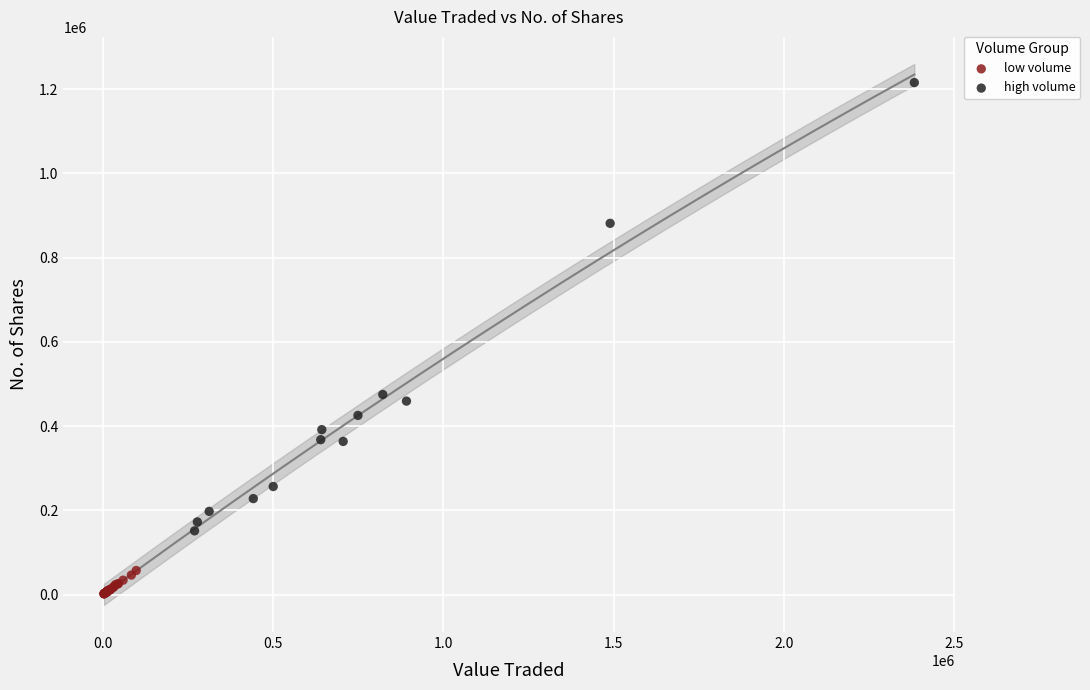

Which series reaches the minimum Y coordinate?

low volume